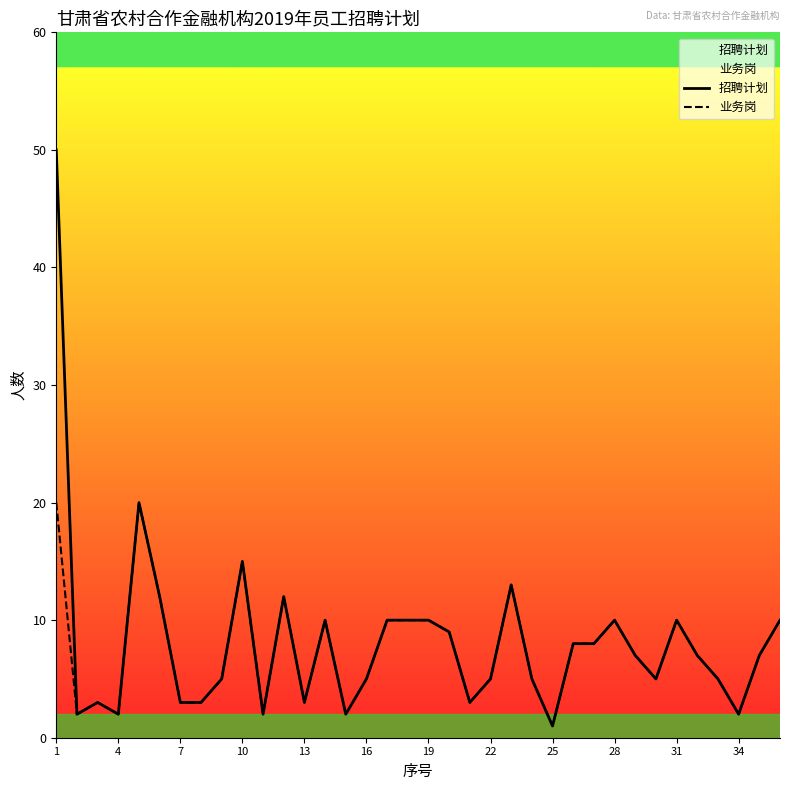

Is this an area chart (filled region under the line)?

No